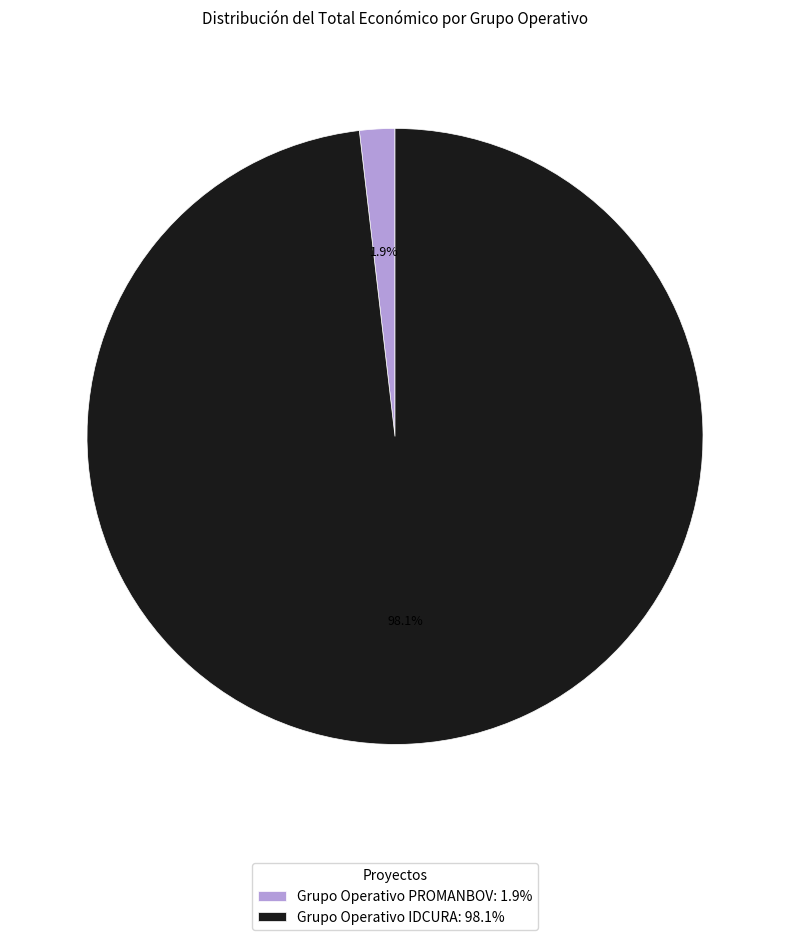

To the nearest percent, what is the average slice percentage?

50%